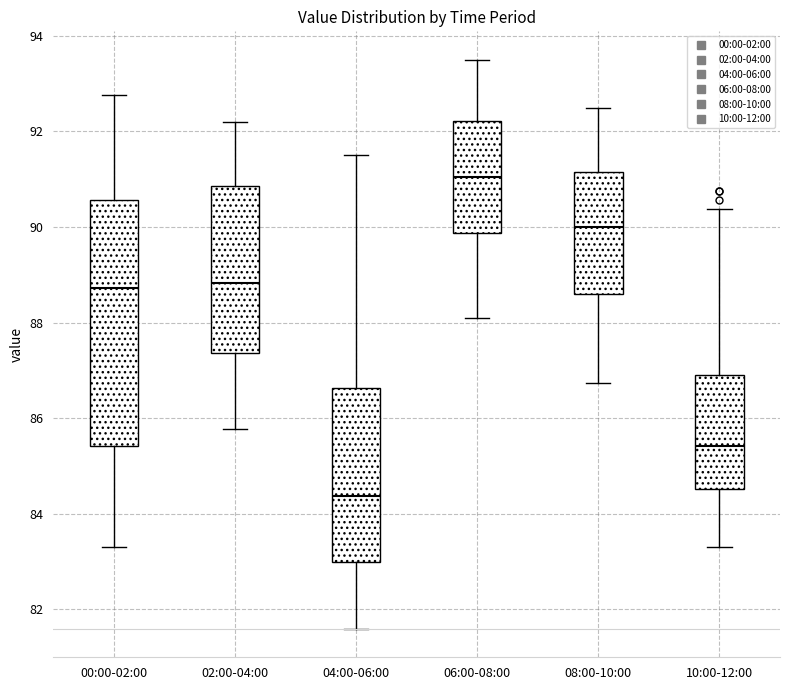

Comparing the boxes themselves (not the whiskers), which one is the tallest?

00:00-02:00